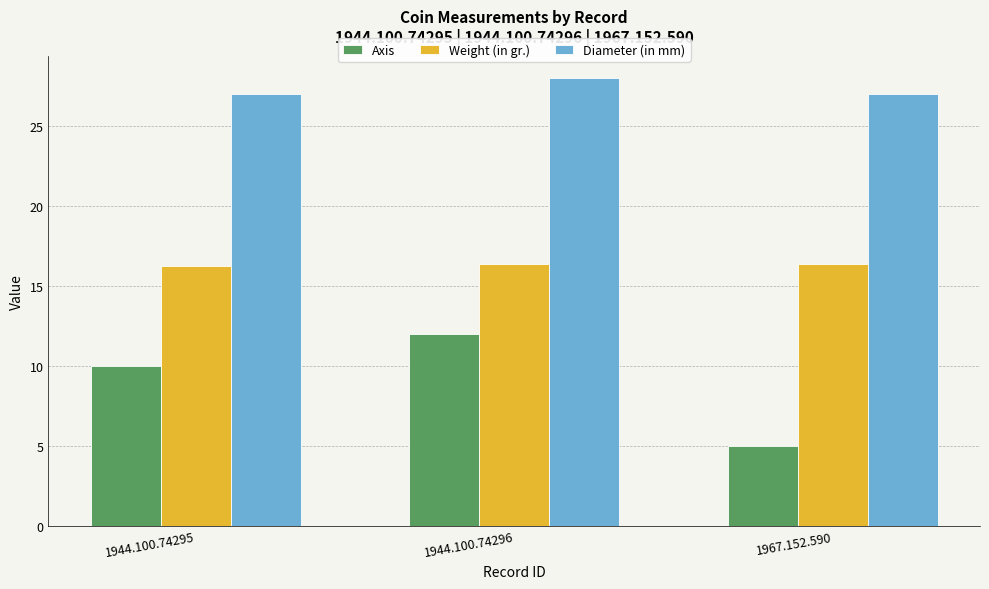

Are the bars horizontal?

No